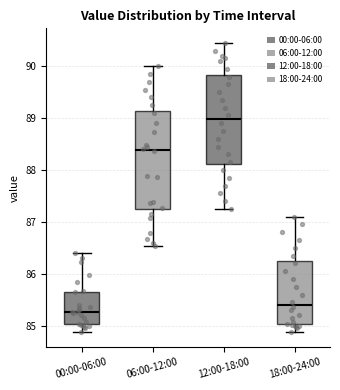

Where does the lower whisker of the box for 00:00-06:00 end on the y-axis? The values are not printed on the chart, so give them approximately, as read against the axis.

84.9